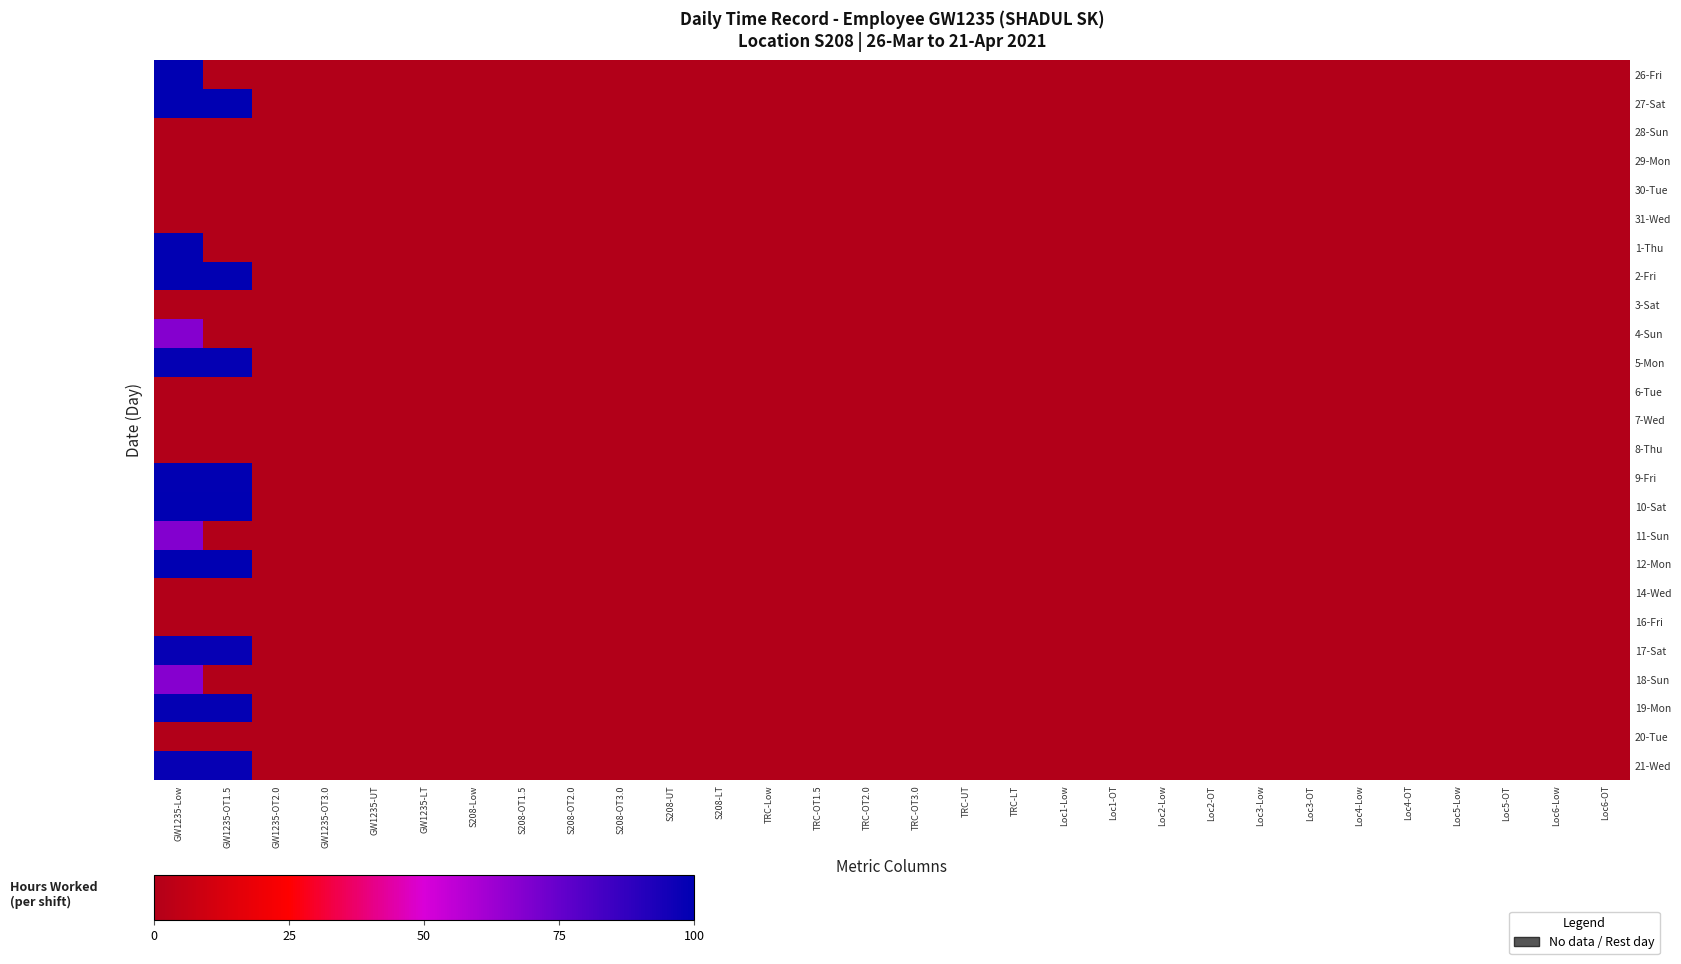

At which category is the sum across all series the highest?

GW1235-Low